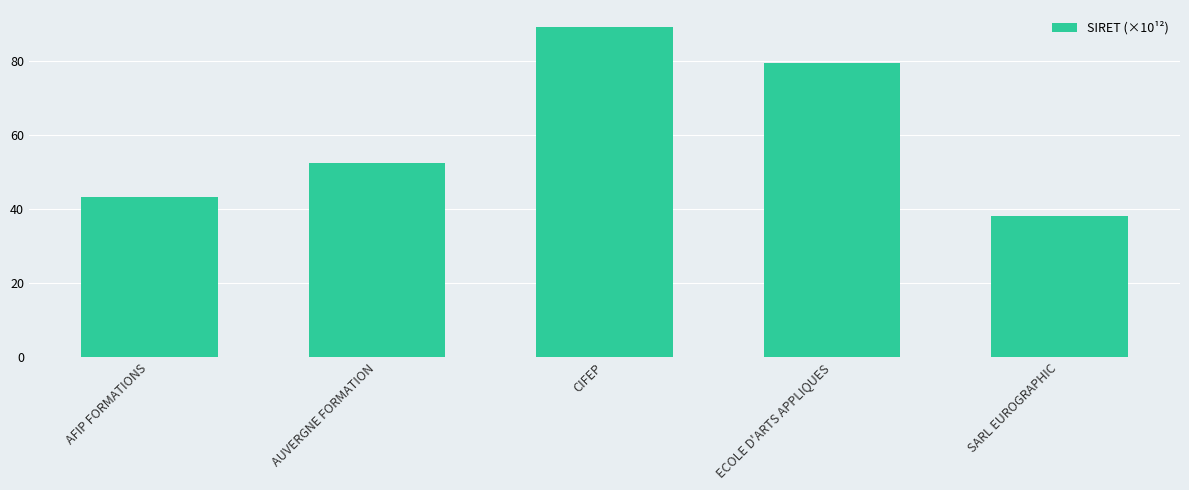

List the labels in order of value, smallest first.

SARL EUROGRAPHIC, AFIP FORMATIONS, AUVERGNE FORMATION, ECOLE D'ARTS APPLIQUES, CIFEP